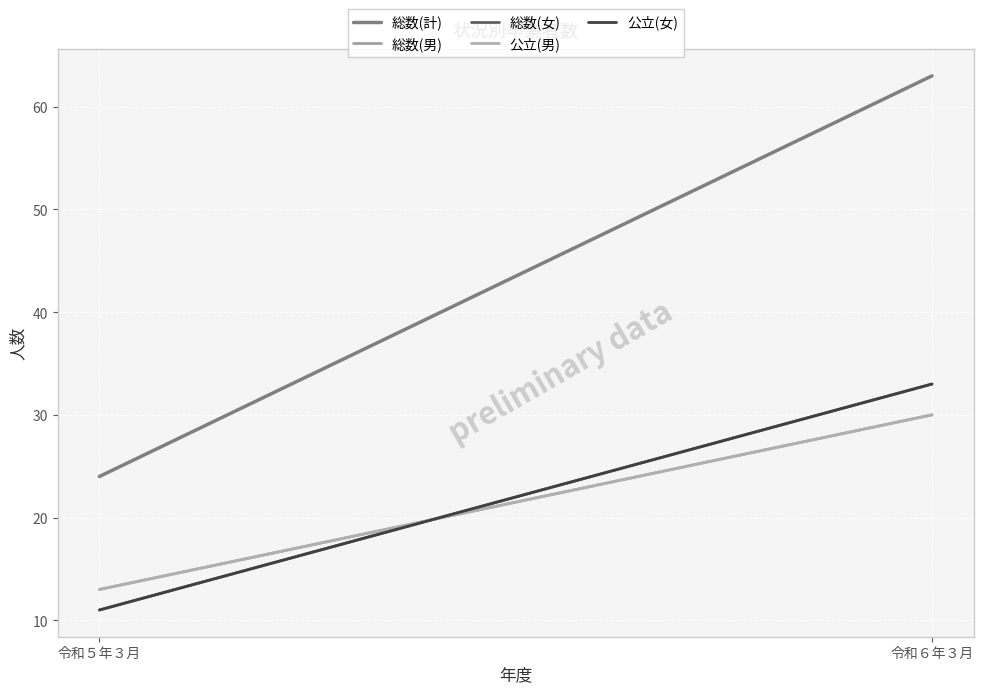

Rank the categories by 総数(男) value from highest to lowest.

令和６年３月, 令和５年３月